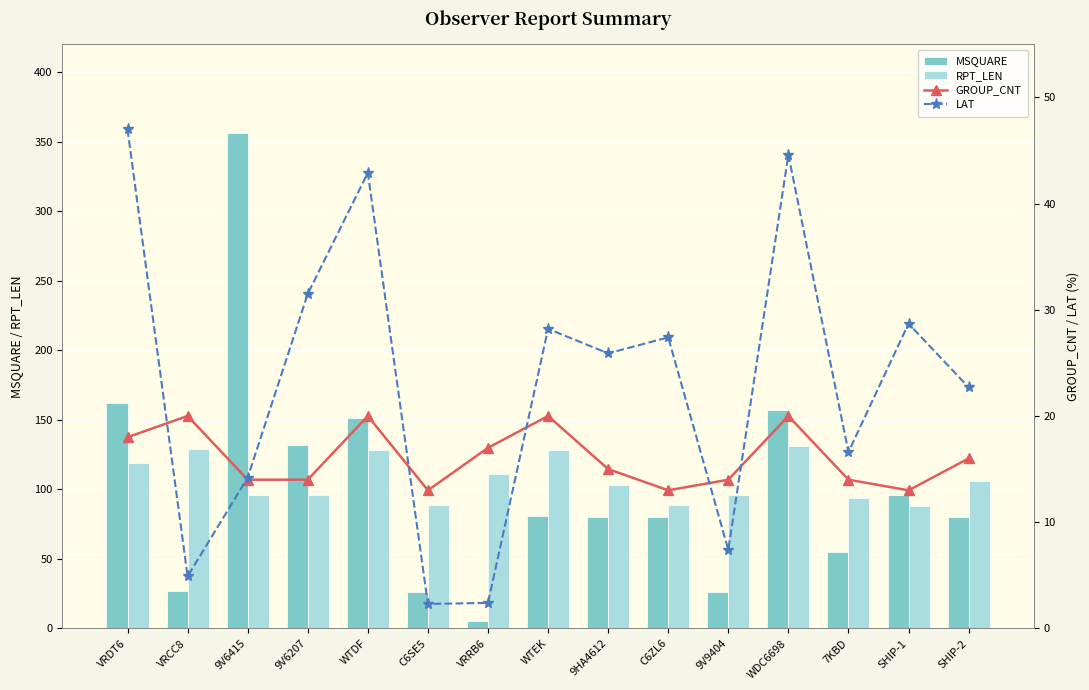

Which has a higher value, 9V9404 or 7KBD?

7KBD